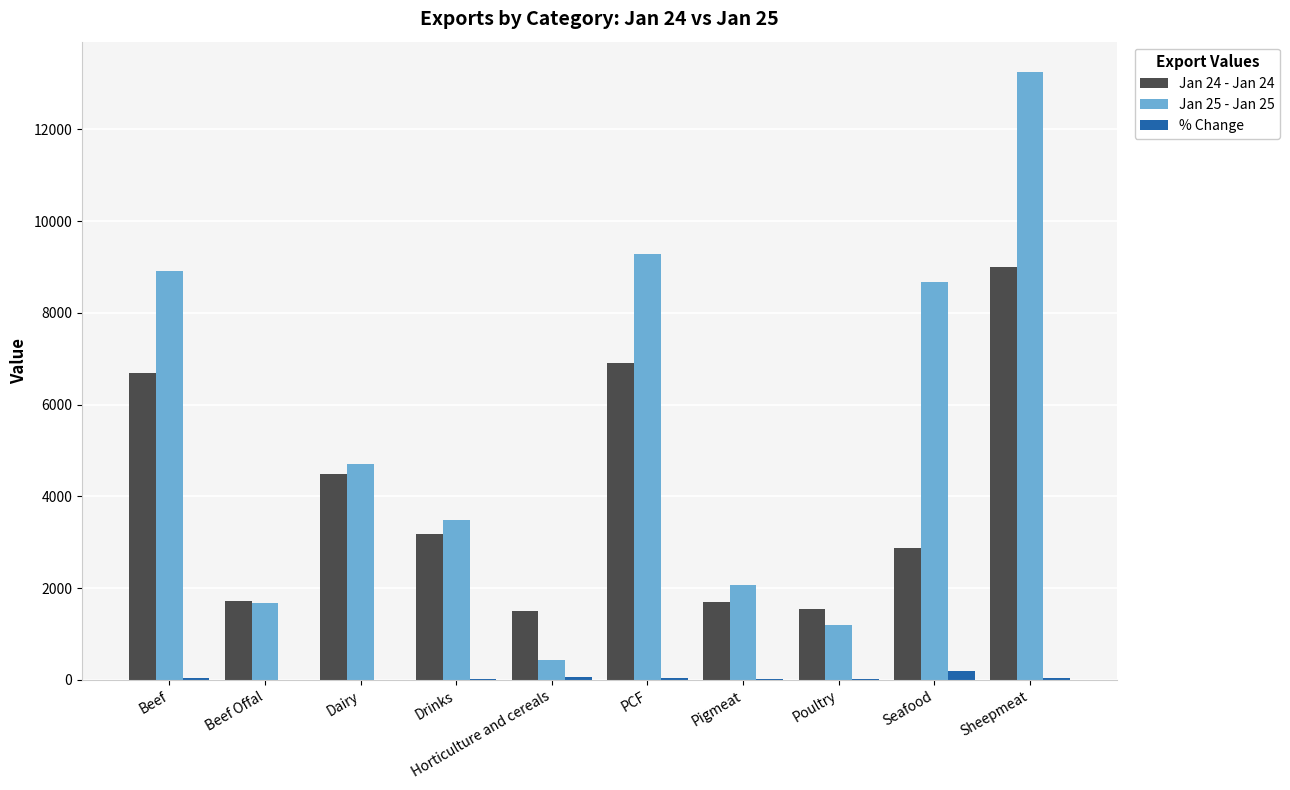

What is the total value across all series at Sheepmeat?

22301.1